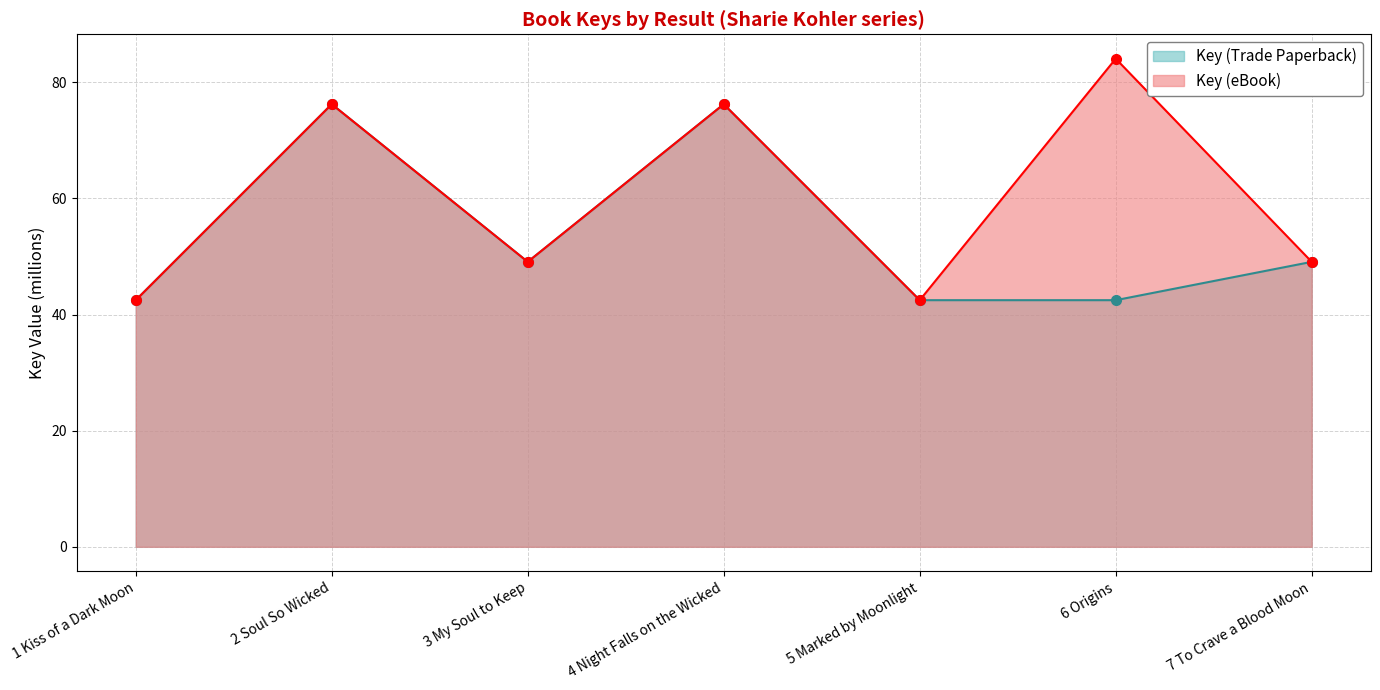

Where is Key (eBook) nearest to the value 63?

4 Night Falls on the Wicked